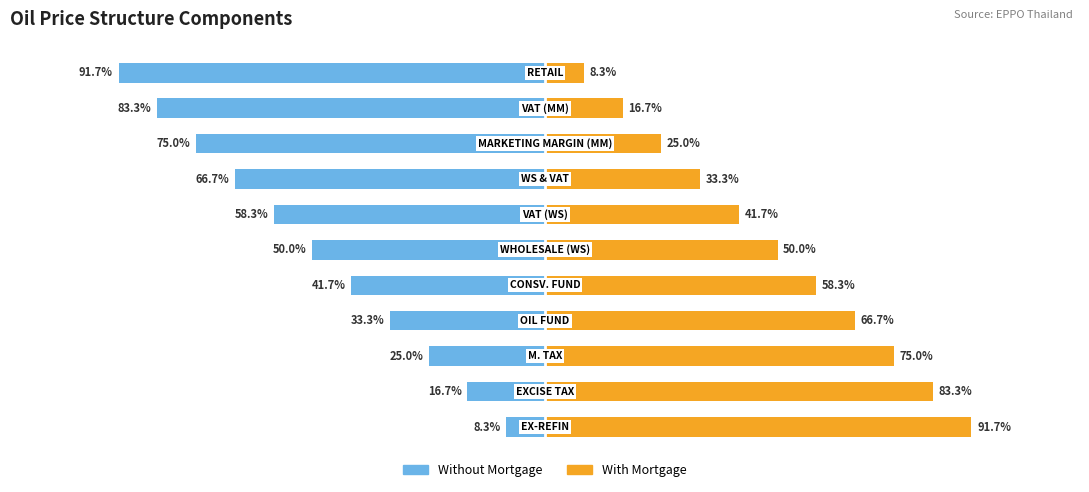

Reading right to left, list all the values displayed in this chart.

Without Mortgage: -91.7	-83.3	-75.0	-66.7	-58.3	-50.0	-41.7	-33.3	-25.0	-16.7	-8.3
With Mortgage: 8.3	16.7	25.0	33.3	41.7	50.0	58.3	66.7	75.0	83.3	91.7